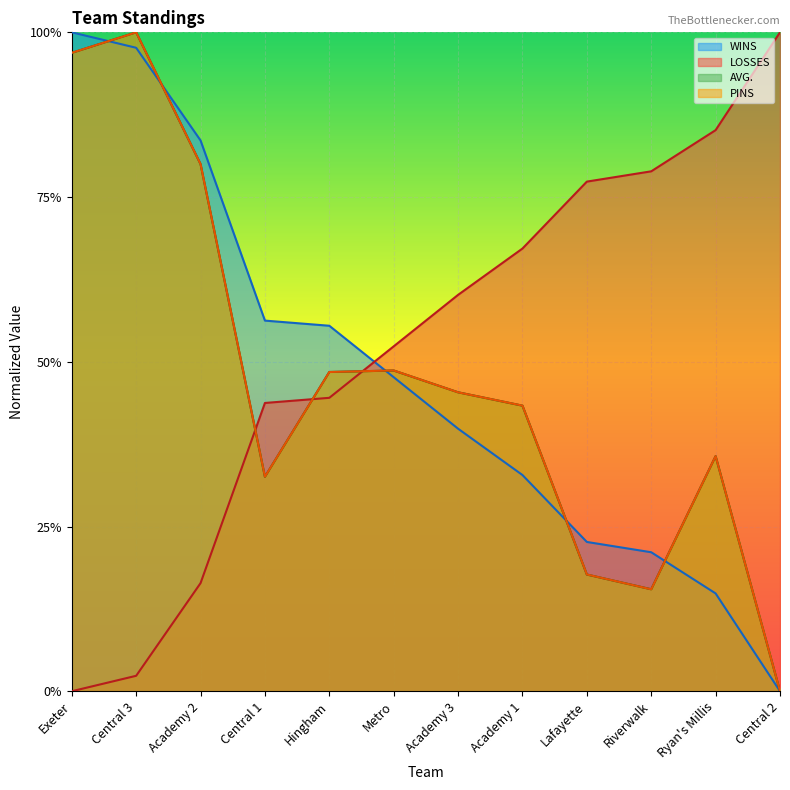

What is the total value across all series at Hingham?

2.0